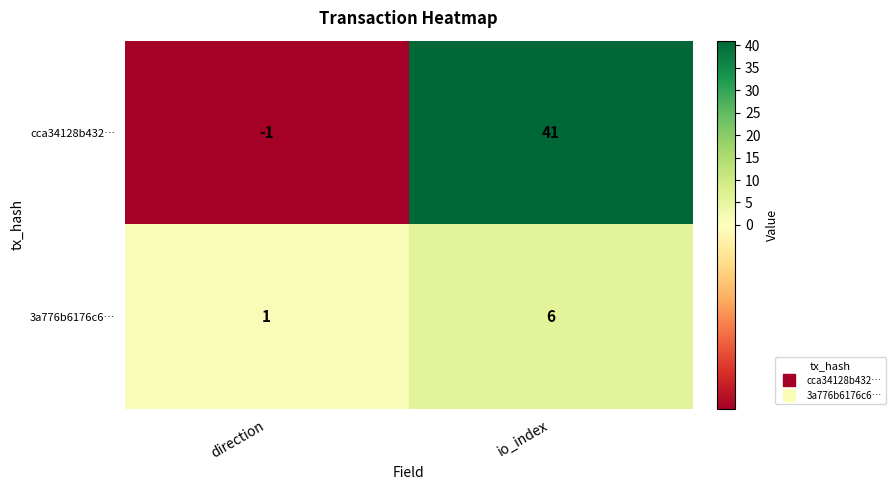

What is the sum of the 3a776b6176c6… values at io_index and direction?

7